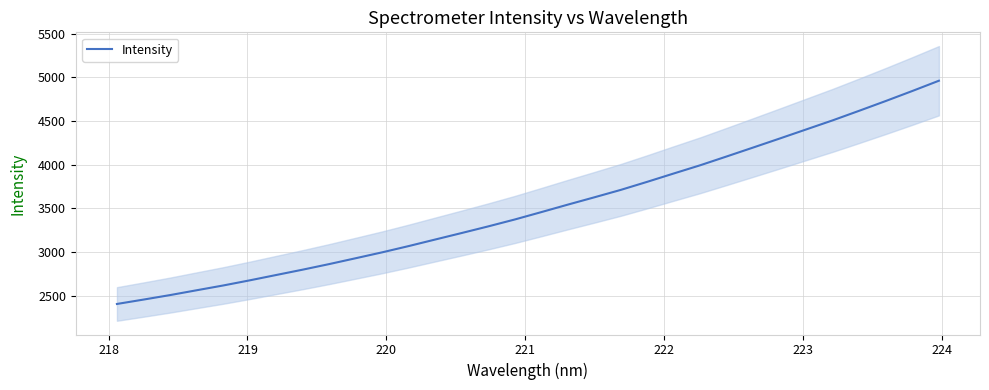

What is the difference between the maximum and minimum values?

2556.8